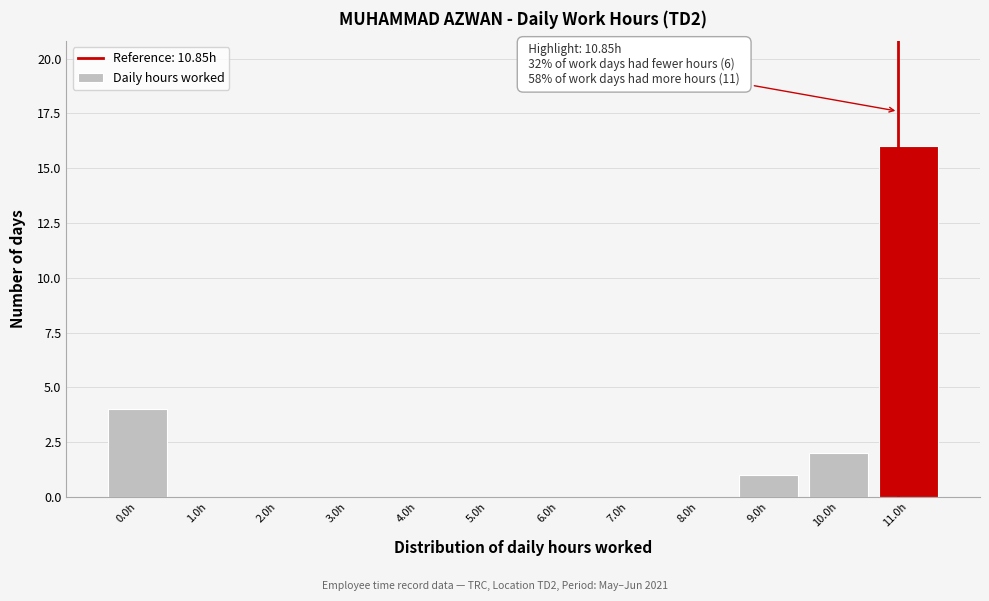

Which range on the x-axis has the tallest bar?

10.5 to 11.5